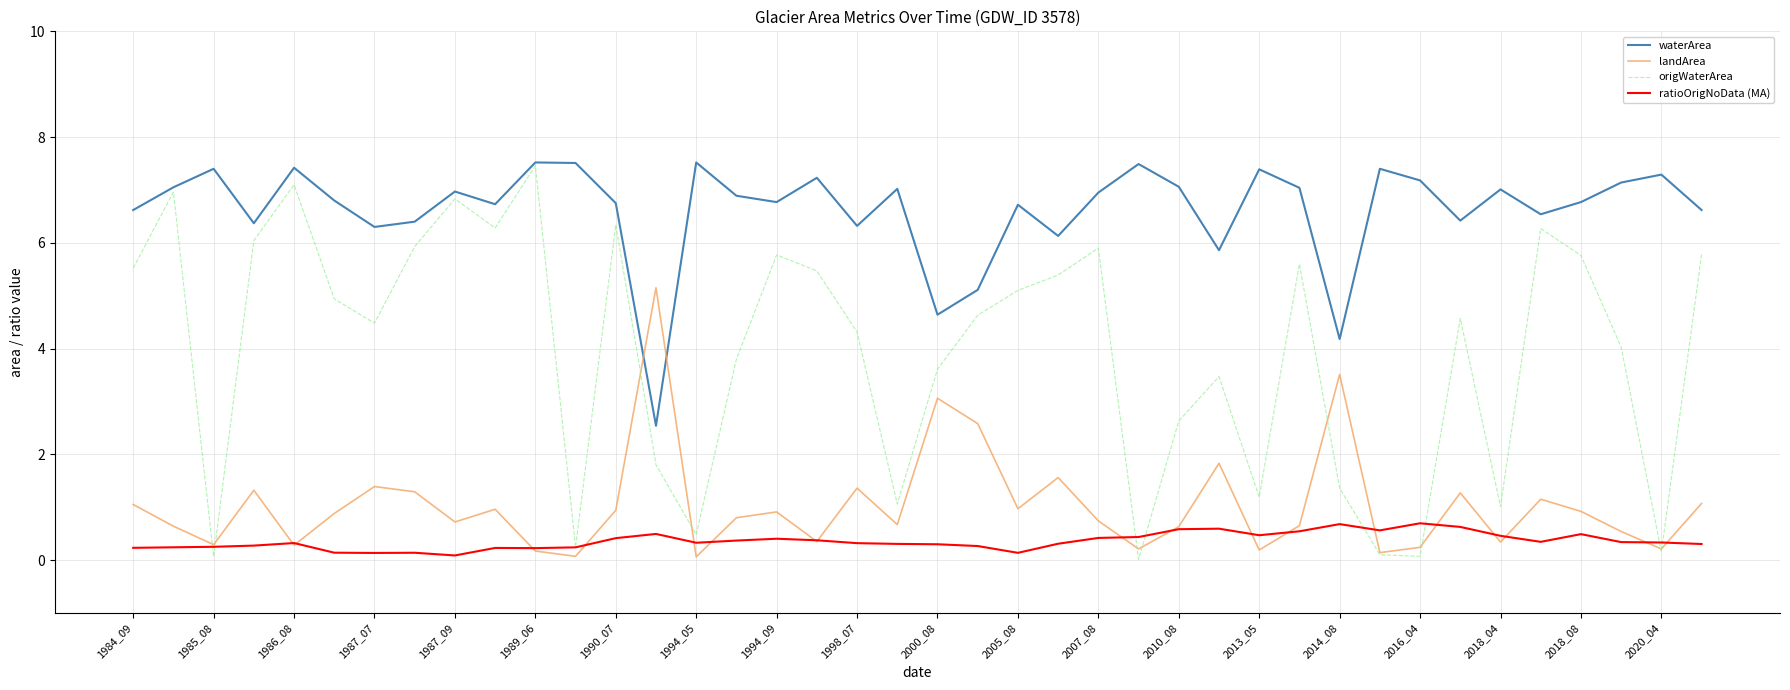

What are all the series names shown in the legend?

waterArea, landArea, origWaterArea, ratioOrigNoData (MA)